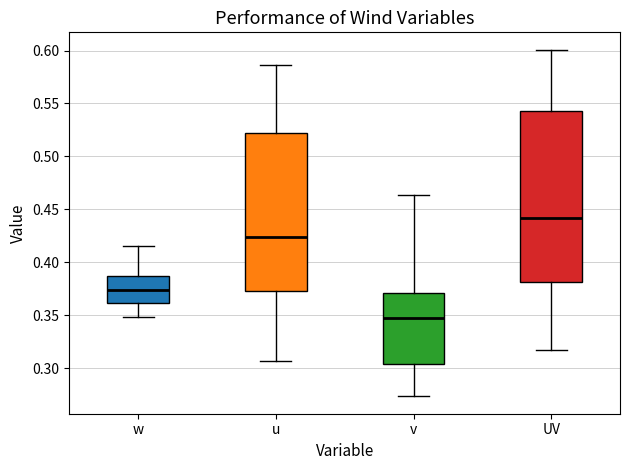

Comparing the boxes themselves (not the whiskers), which one is the tallest?

UV